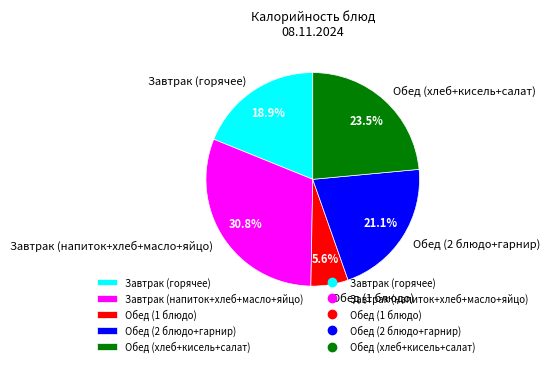

Which has a higher value, Обед (хлеб+кисель+салат) or Обед (2 блюдо+гарнир)?

Обед (хлеб+кисель+салат)